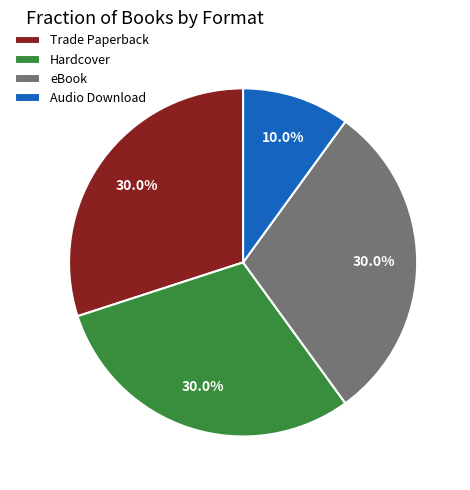

To the nearest percent, what percentage of the pie is Hardcover?

30%